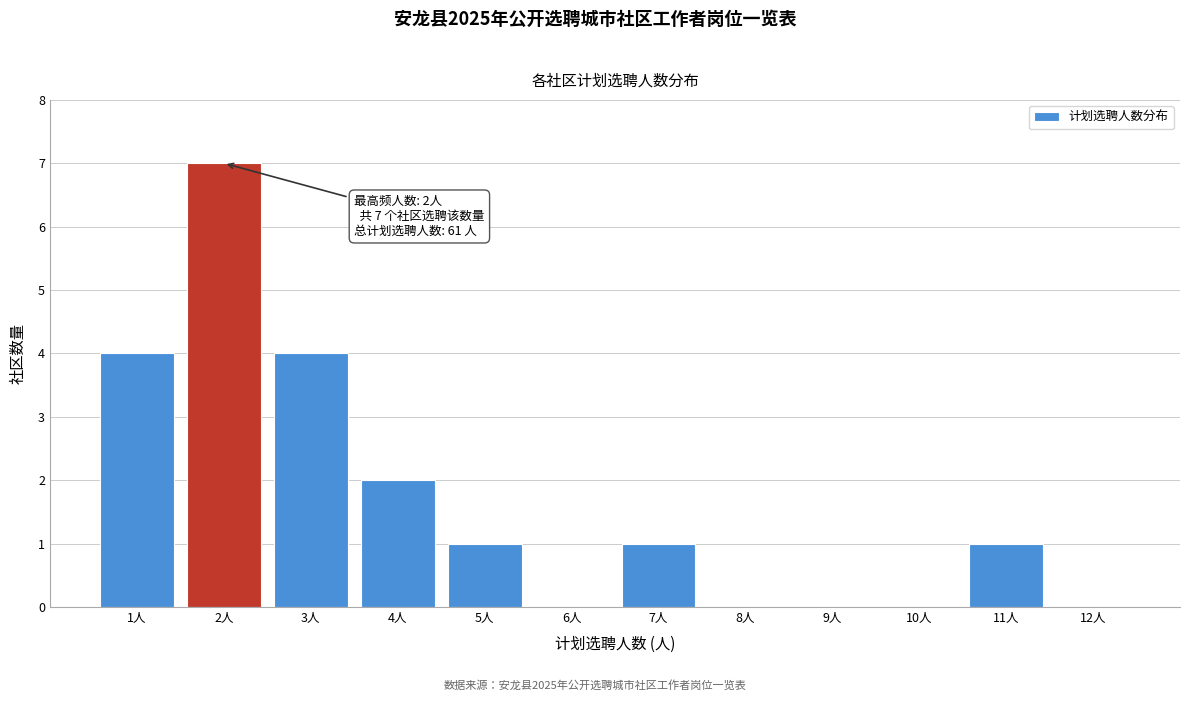

Over which range of the x-axis is the bar tallest?

1.5 to 2.5